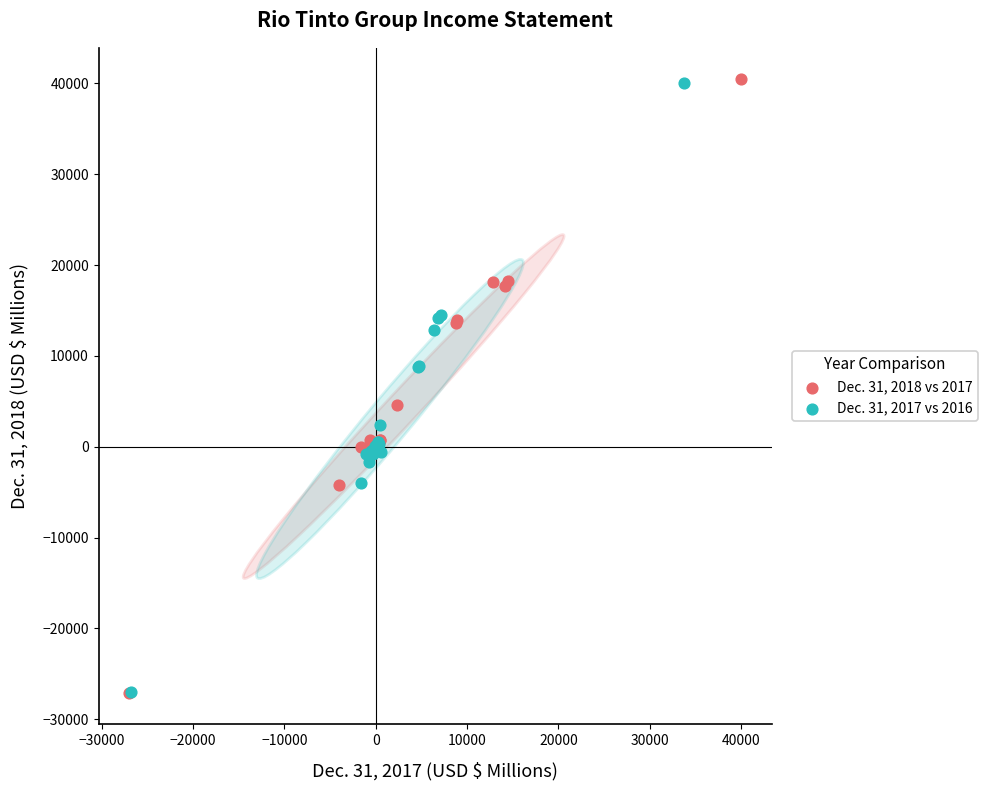

Which series has the largest Y range (max minus min)?

Dec. 31, 2018 vs 2017